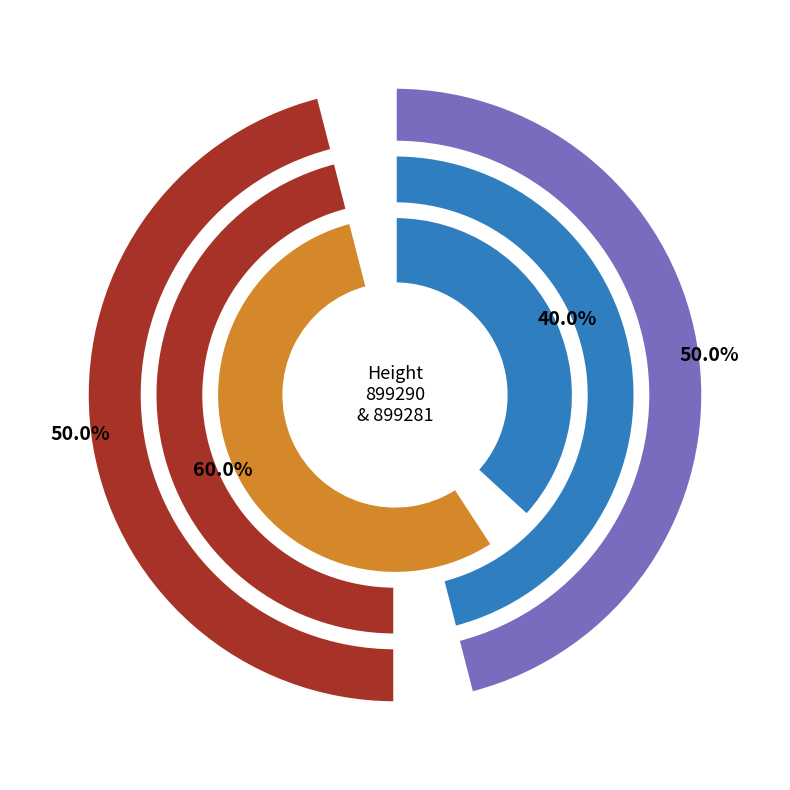

Does 899290 represent more than half of the total?

No